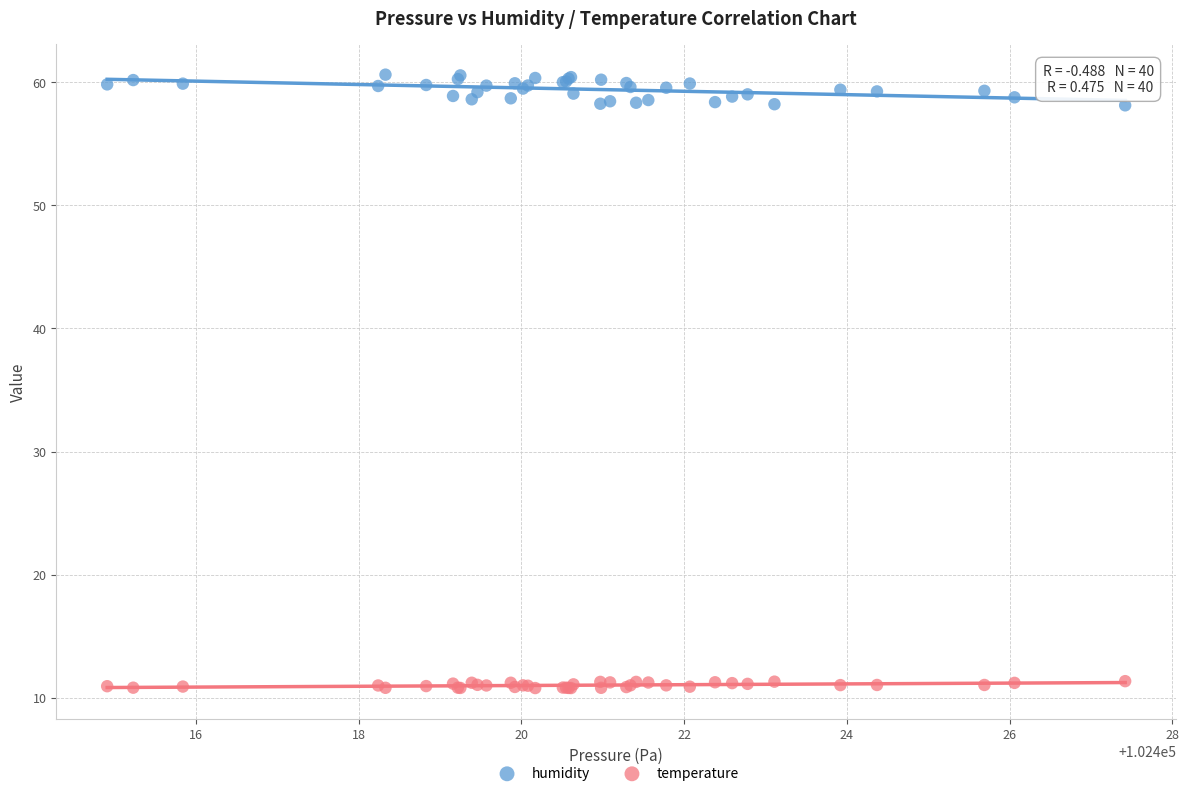

Which series contains the highest Y value?

humidity